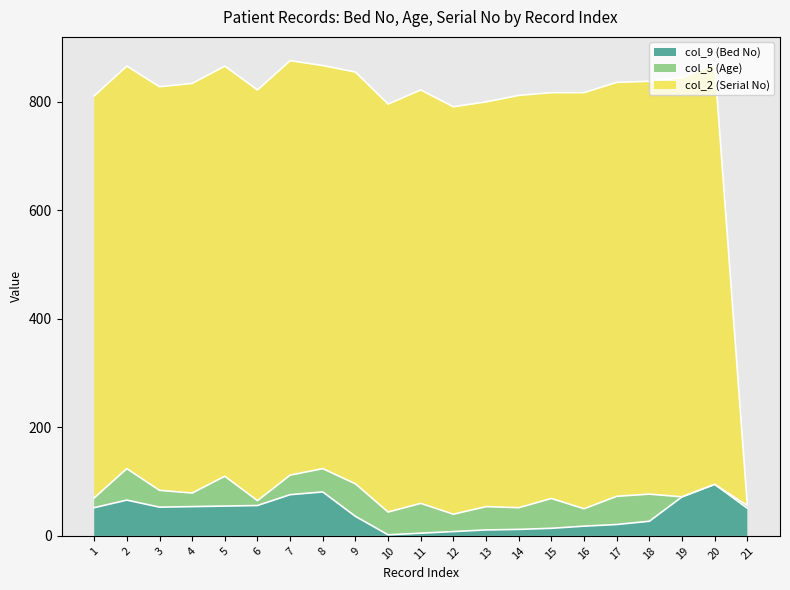

Is it true that col_9 (Bed No) equals 52 at 20?

False